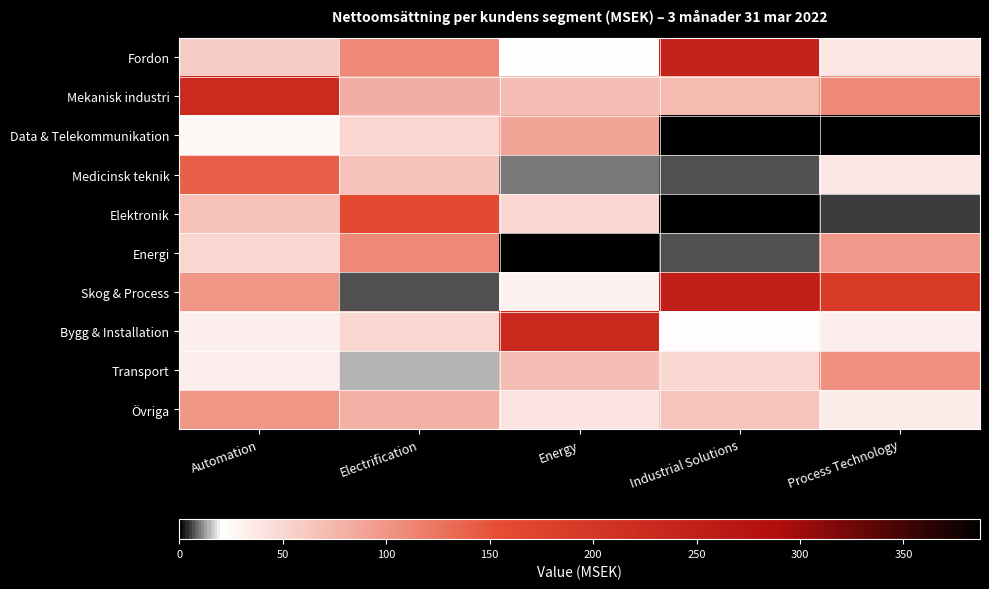

Reading left to right, transcribe all the data shown in this chart.

Fordon: Automation=58	Electrification=110	Energy=20	Industrial Solutions=245	Process Technology=39
Mekanisk industri: Automation=224	Electrification=81	Energy=69	Industrial Solutions=72	Process Technology=110
Data & Telekommunikation: Automation=25	Electrification=51	Energy=89	Industrial Solutions=0	Process Technology=0
Medicinsk teknik: Automation=141	Electrification=66	Energy=10	Industrial Solutions=7	Process Technology=39
Elektronik: Automation=66	Electrification=161	Energy=50	Industrial Solutions=0	Process Technology=6
Energi: Automation=50	Electrification=110	Energy=387	Industrial Solutions=7	Process Technology=97
Skog & Process: Automation=99	Electrification=7	Energy=30	Industrial Solutions=252	Process Technology=188
Bygg & Installation: Automation=33	Electrification=51	Energy=228	Industrial Solutions=22	Process Technology=32
Transport: Automation=33	Electrification=15	Energy=69	Industrial Solutions=50	Process Technology=104
Övriga: Automation=99	Electrification=80	Energy=40	Industrial Solutions=65	Process Technology=34